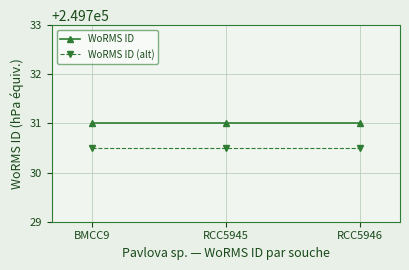

Reading left to right, extract all data points from this chart.

WoRMS ID: 249731.0	249731.0	249731.0
WoRMS ID (alt): 249730.5	249730.5	249730.5